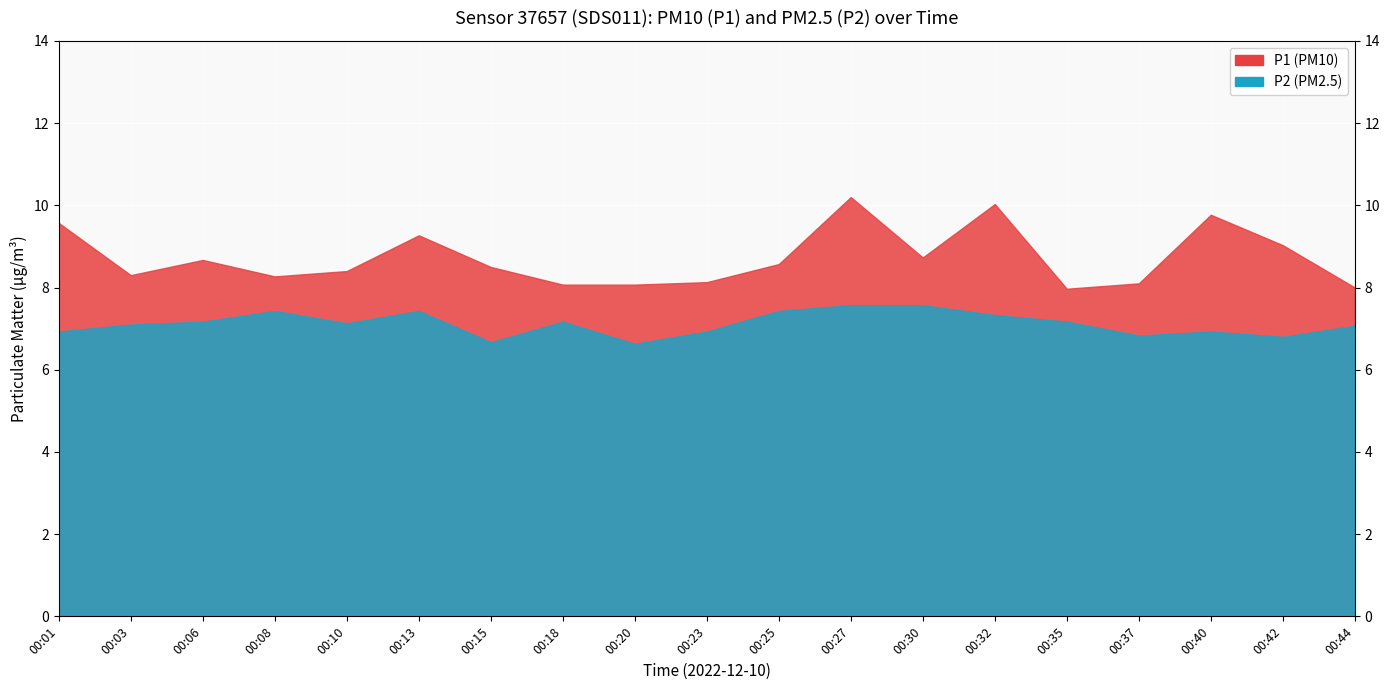

At which category is the sum across all series the highest?

00:27